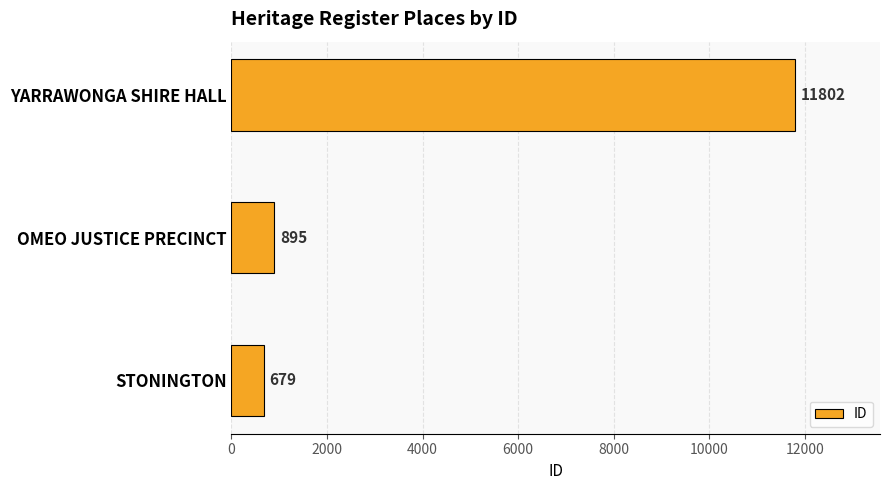

Reading bottom to top, list all the values displayed in this chart.

679	895	11802